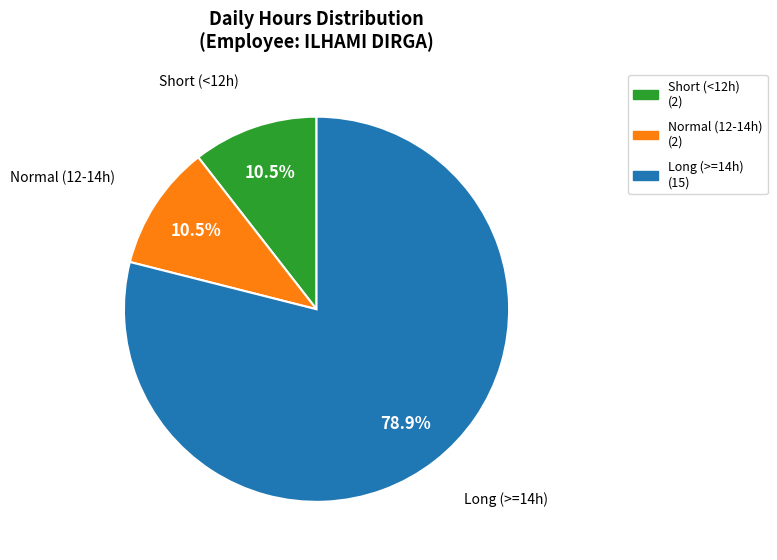

Is there a majority slice in this chart?

Yes